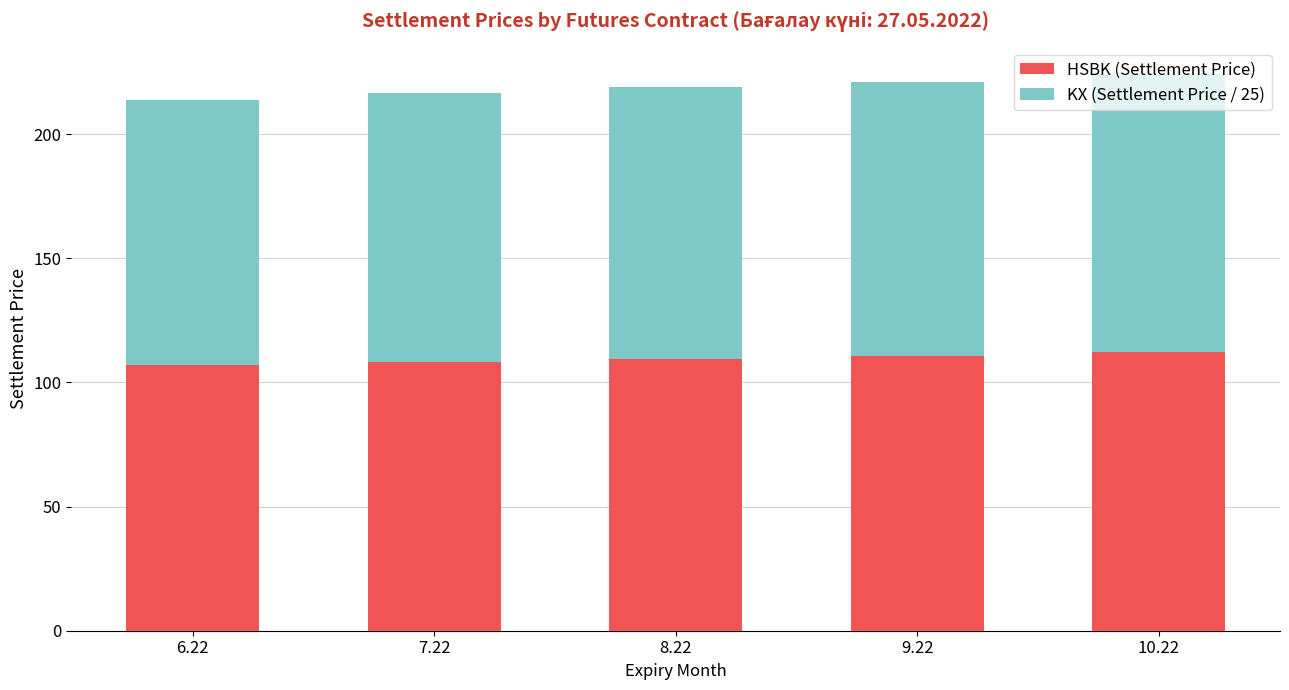

What is the difference between the maximum and minimum values in the HSBK (Settlement Price) series?

5.2